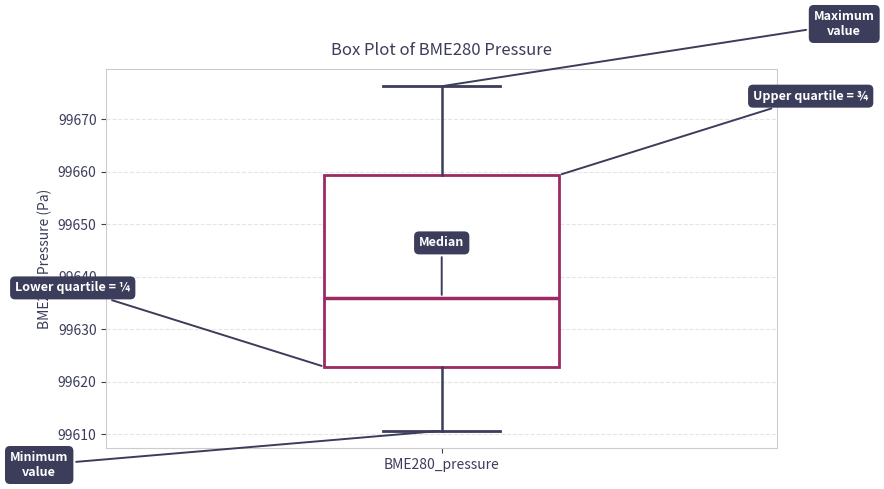

Where does the upper whisker of the box for BME280_pressure end on the y-axis? The values are not printed on the chart, so give them approximately, as read against the axis.

99676